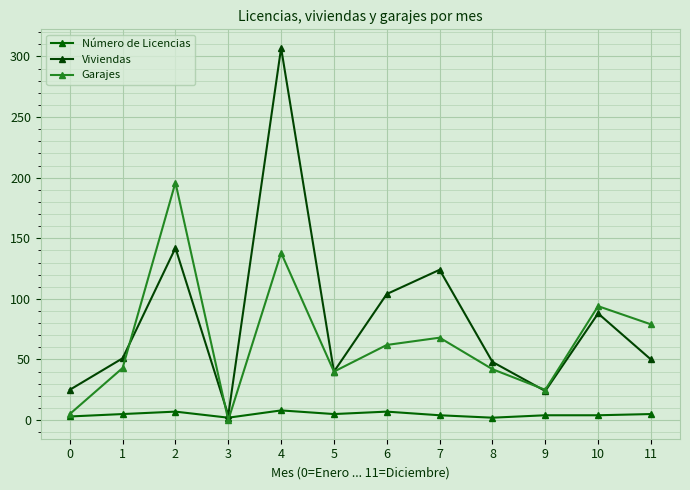

True or false: Viviendas and Número de Licencias cross at least once.

False